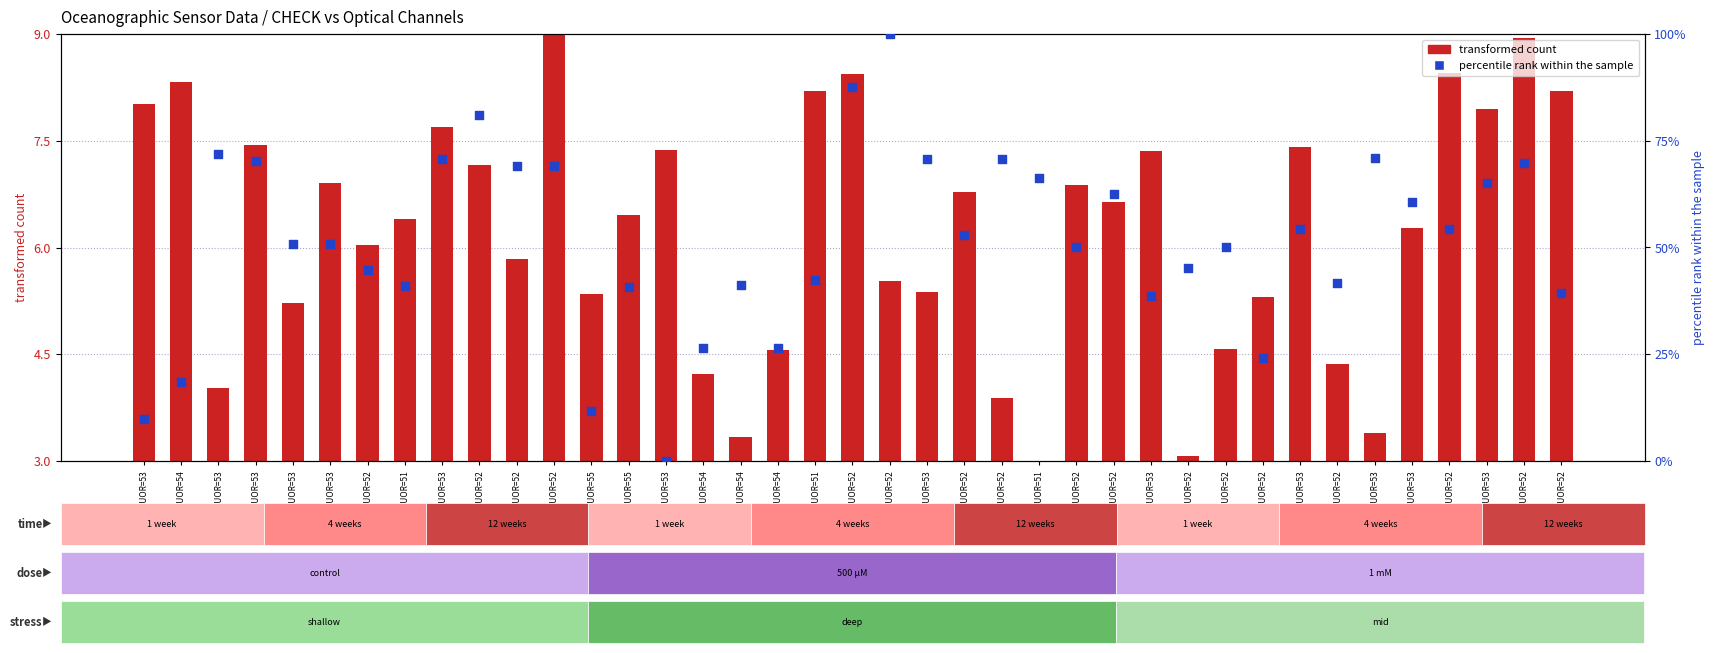

What are all the series names shown in the legend?

transformed count, percentile rank within the sample